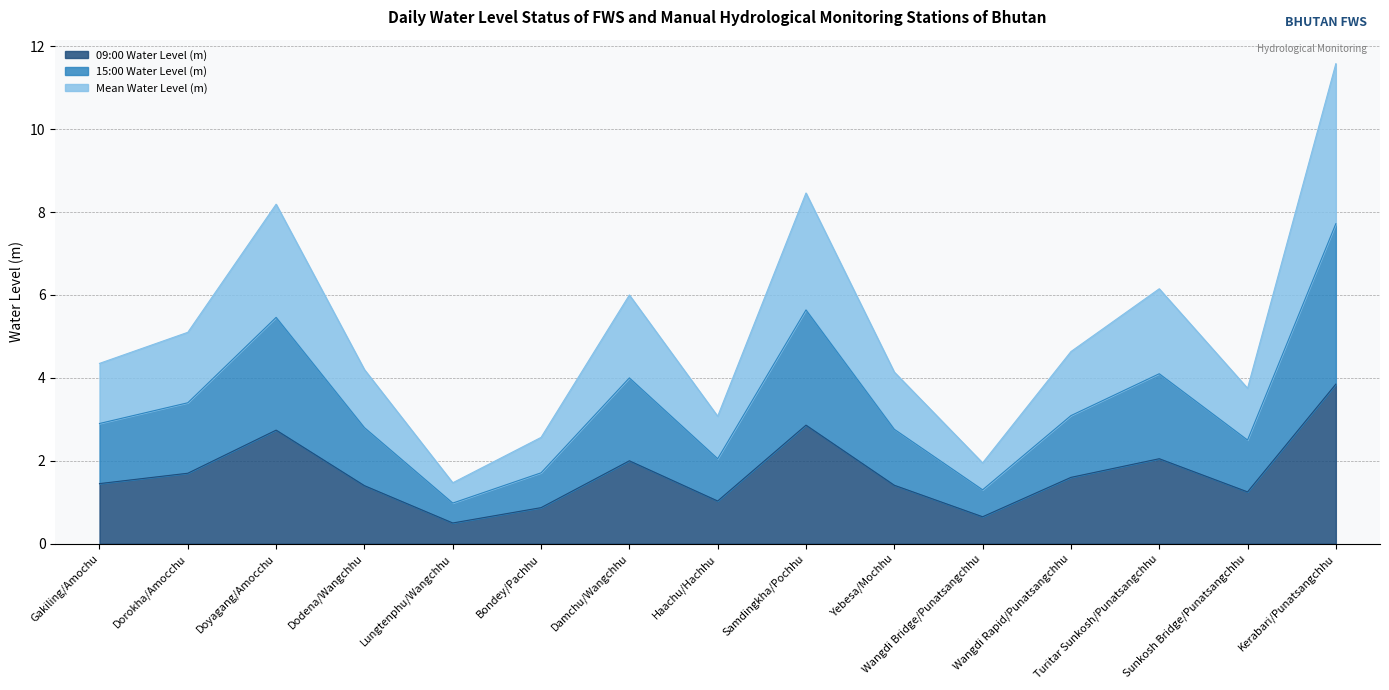

What are all the series names shown in the legend?

09:00 Water Level (m), 15:00 Water Level (m), Mean Water Level (m)